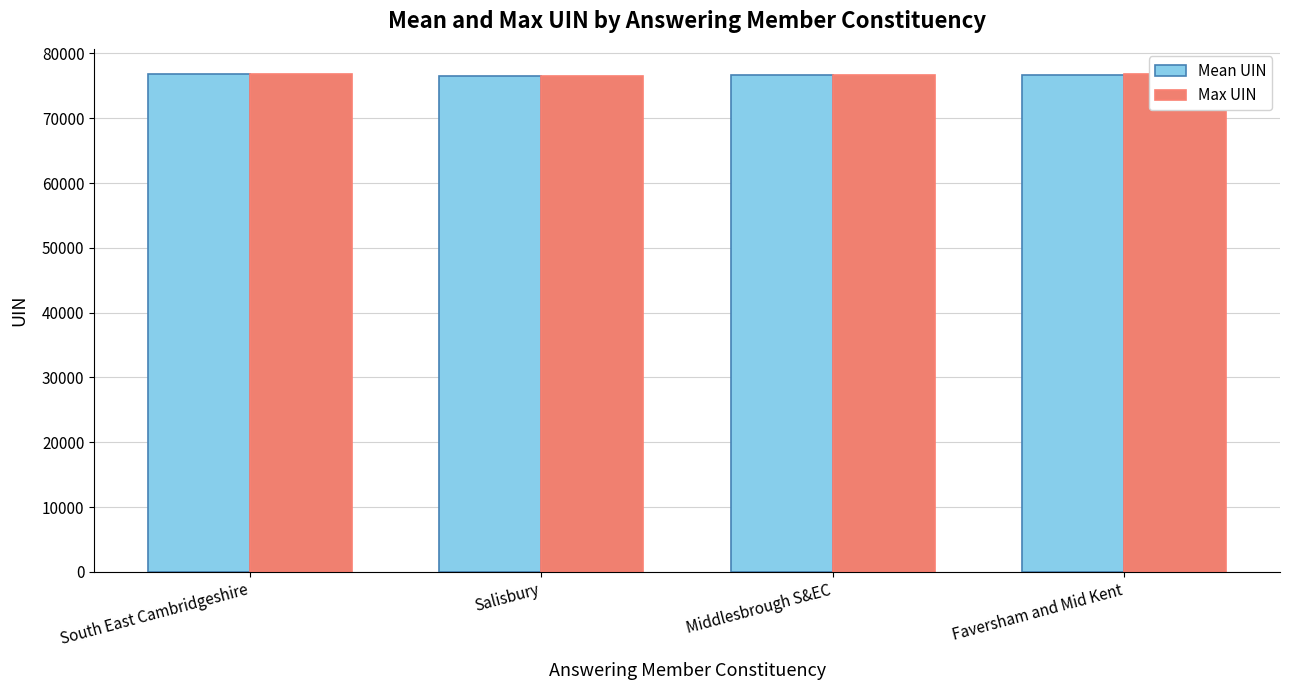

How many bars are there in each group?

2